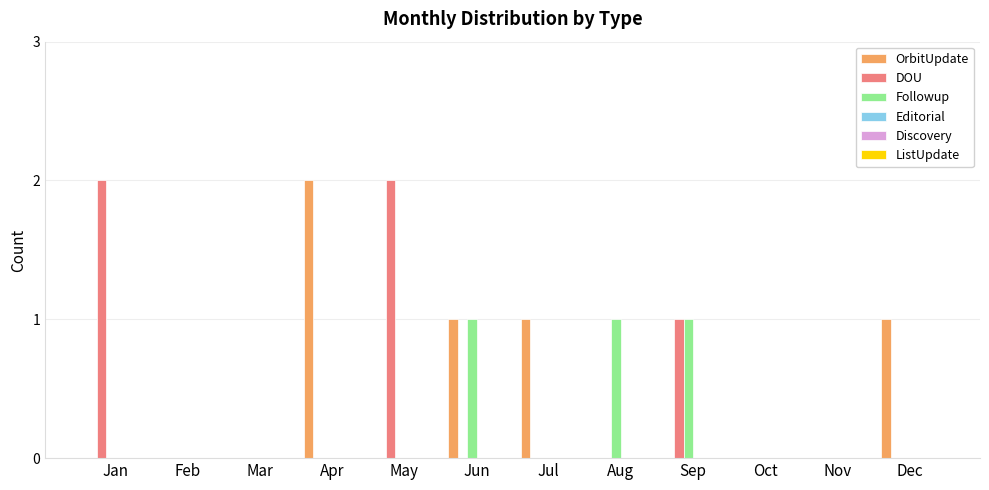

Between Mar and May, which series saw the biggest shift?

DOU